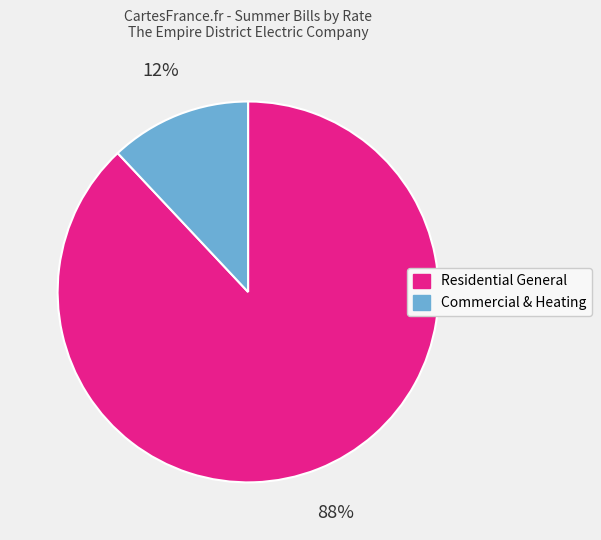

To the nearest percent, what is the difference between the largest and smallest slice percentages?

76%